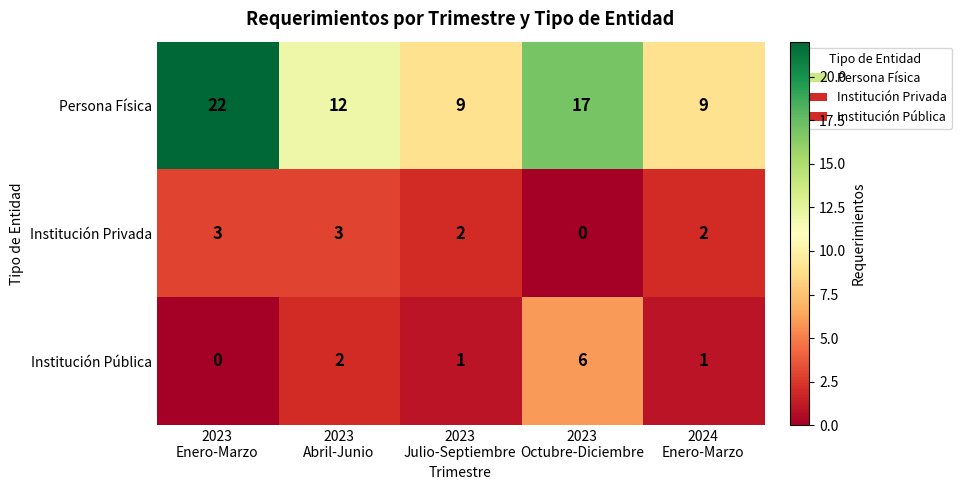

Which series changed the most between 2023
Julio-Septiembre and 2023
Octubre-Diciembre?

Persona Física